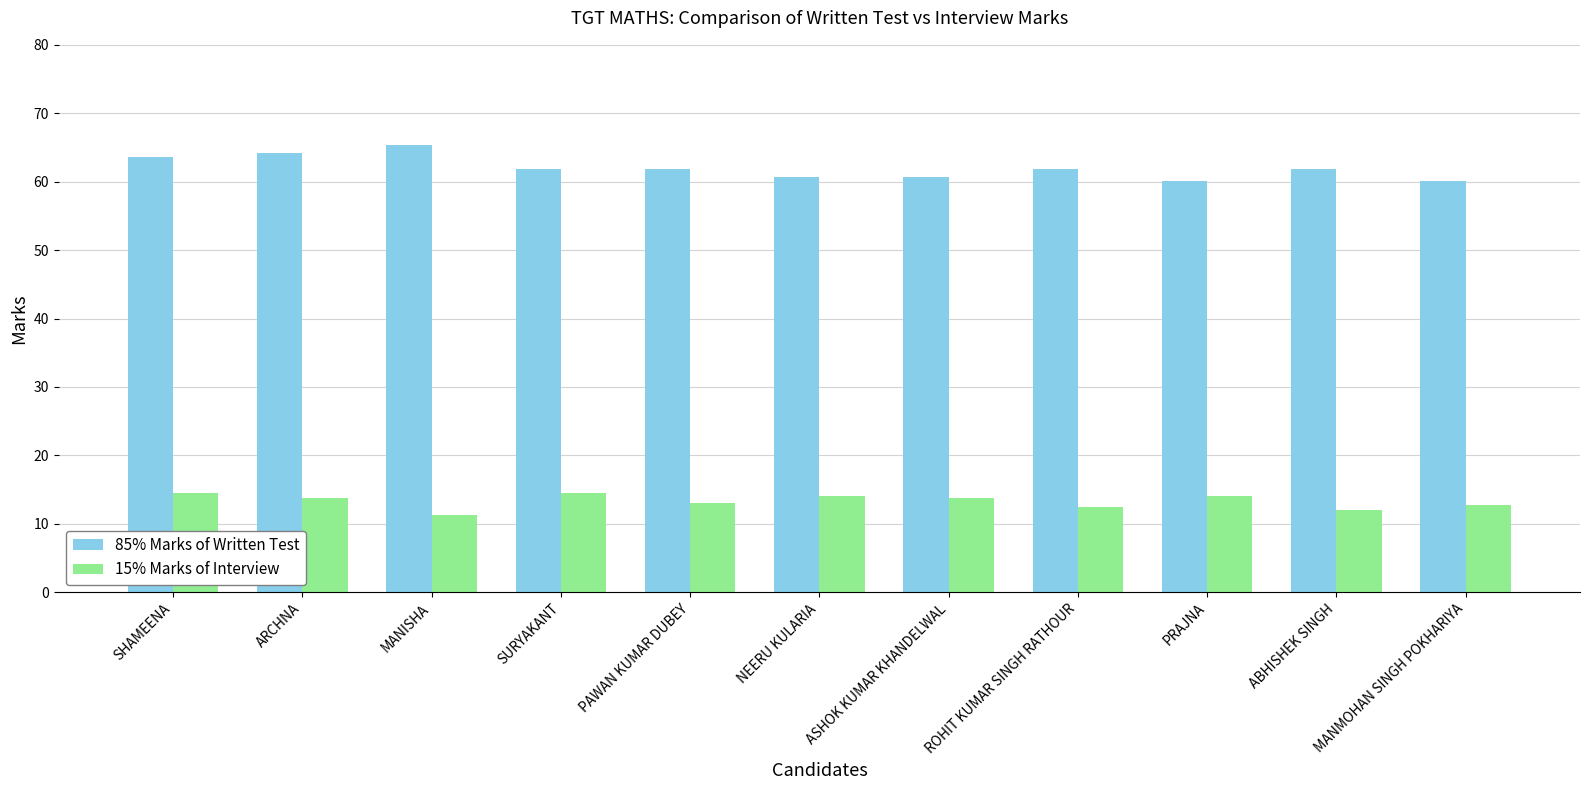

Are the bars grouped side by side (vs. stacked)?

Yes